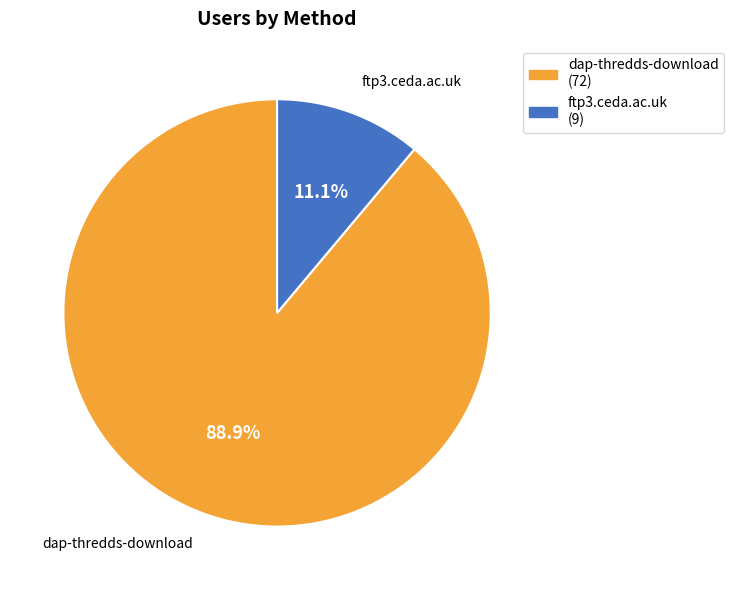

To the nearest percent, what is the difference between the dap-thredds-download and ftp3.ceda.ac.uk slice percentages?

78%